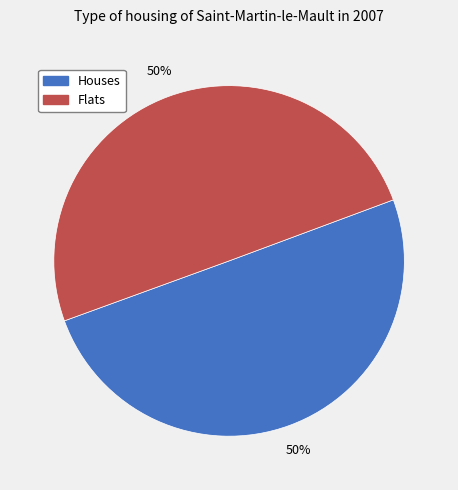

Is the sum of Houses and Flats greater than half?

Yes